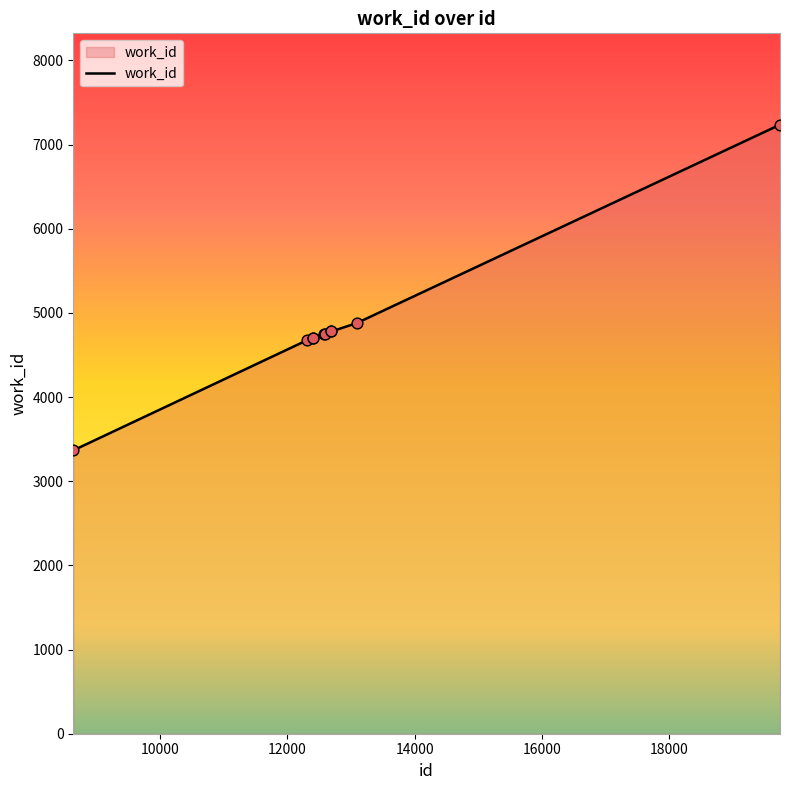

What is the maximum value shown in the chart?

7237